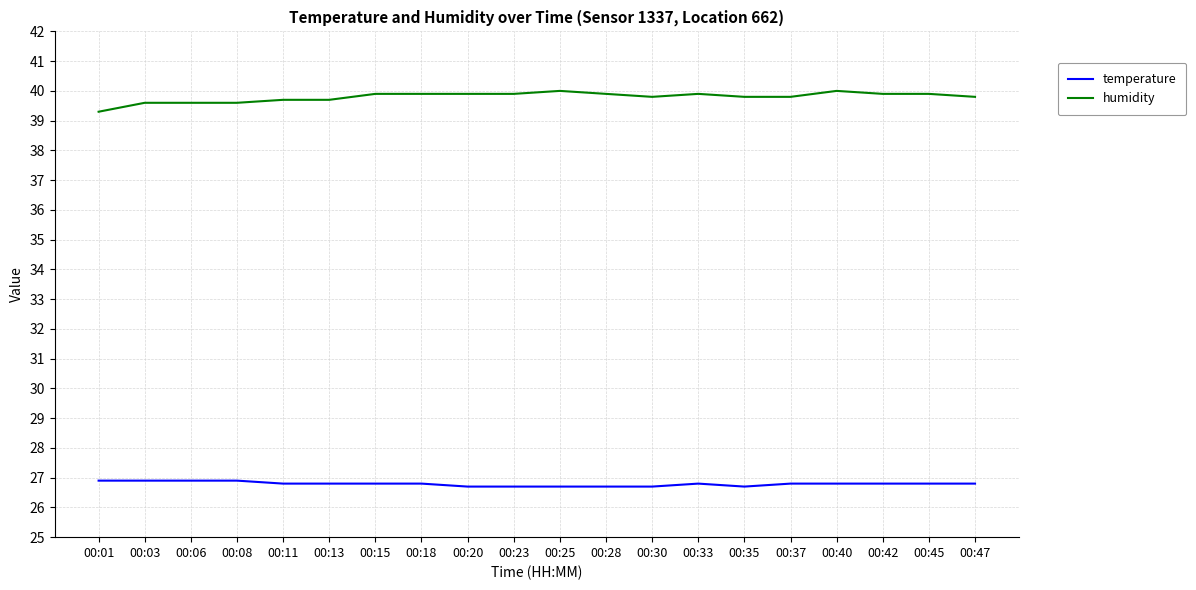

What is the approximate value of humidity at 00:37?

39.8